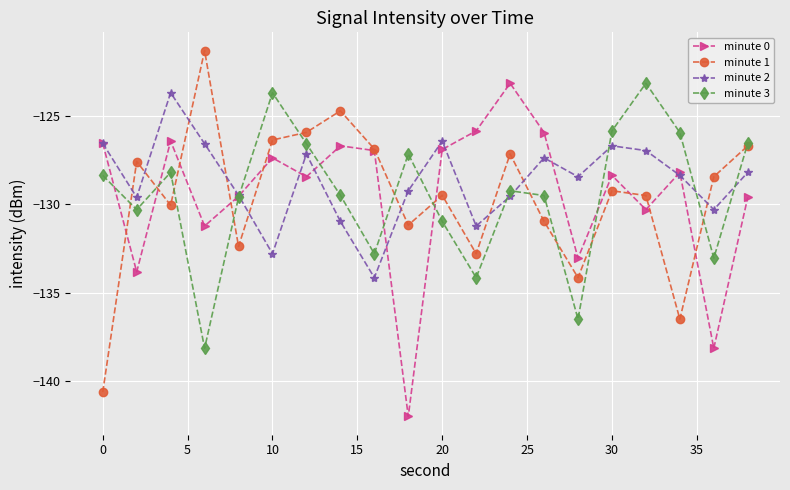

How many data points in minute 3 are less than -129?

11